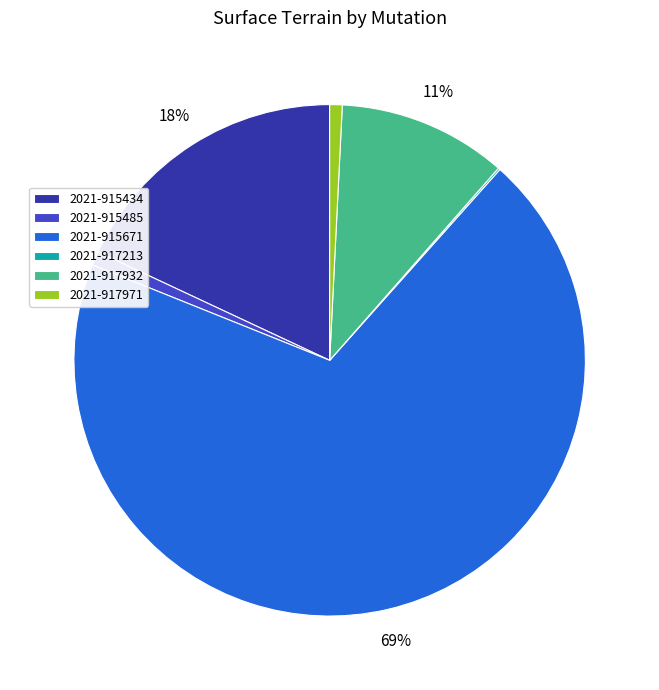

True or false: 2021-915671 accounts for 57% of the total.

False